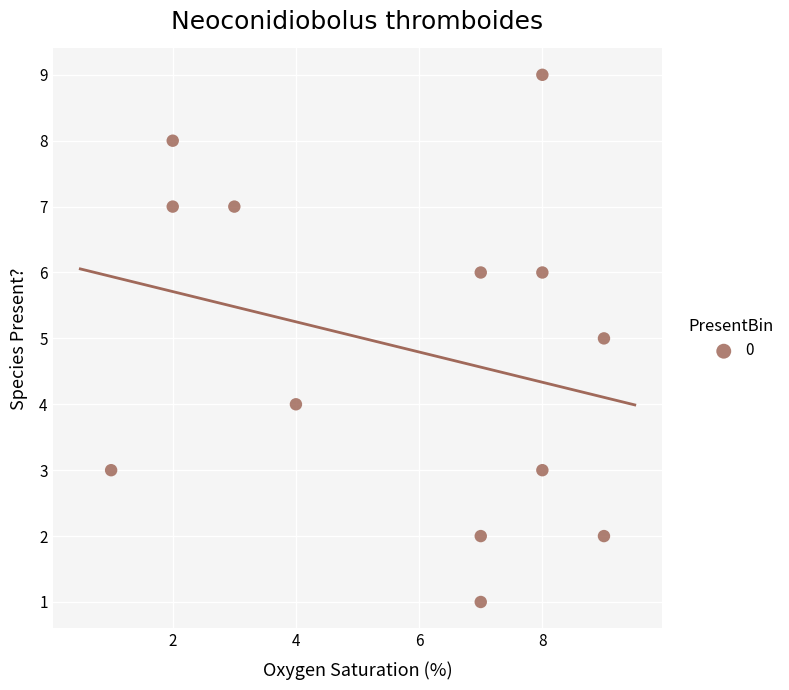

What is the range of Y values (max minus min)?

8